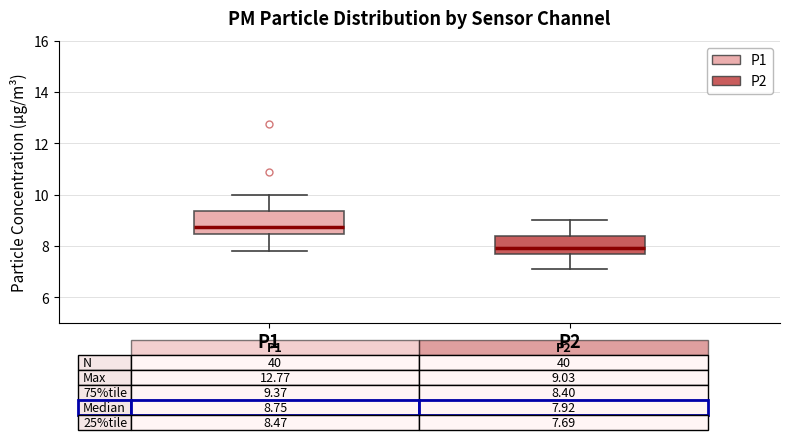

Which box has the lowest median line?

P2